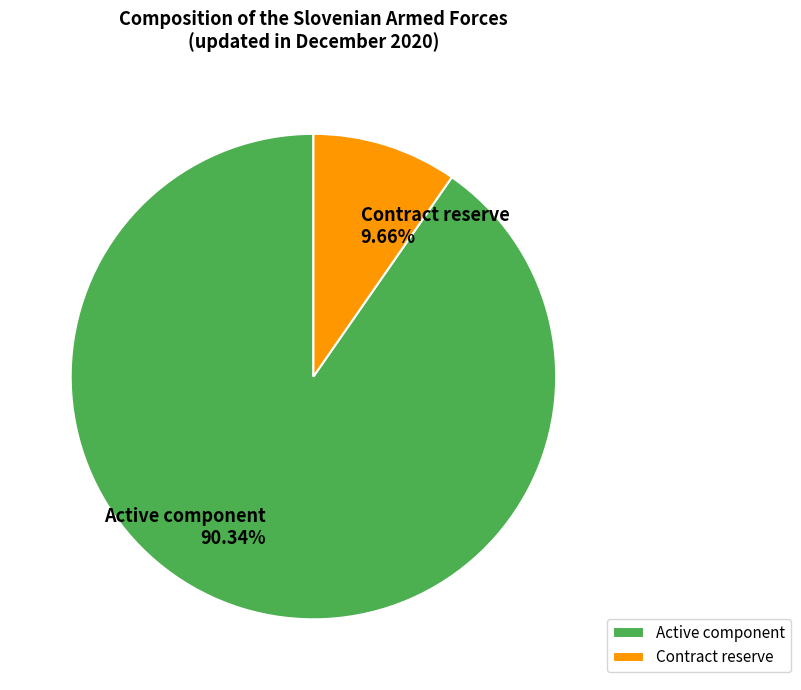

Is it true that Contract reserve is 1% of the pie?

False